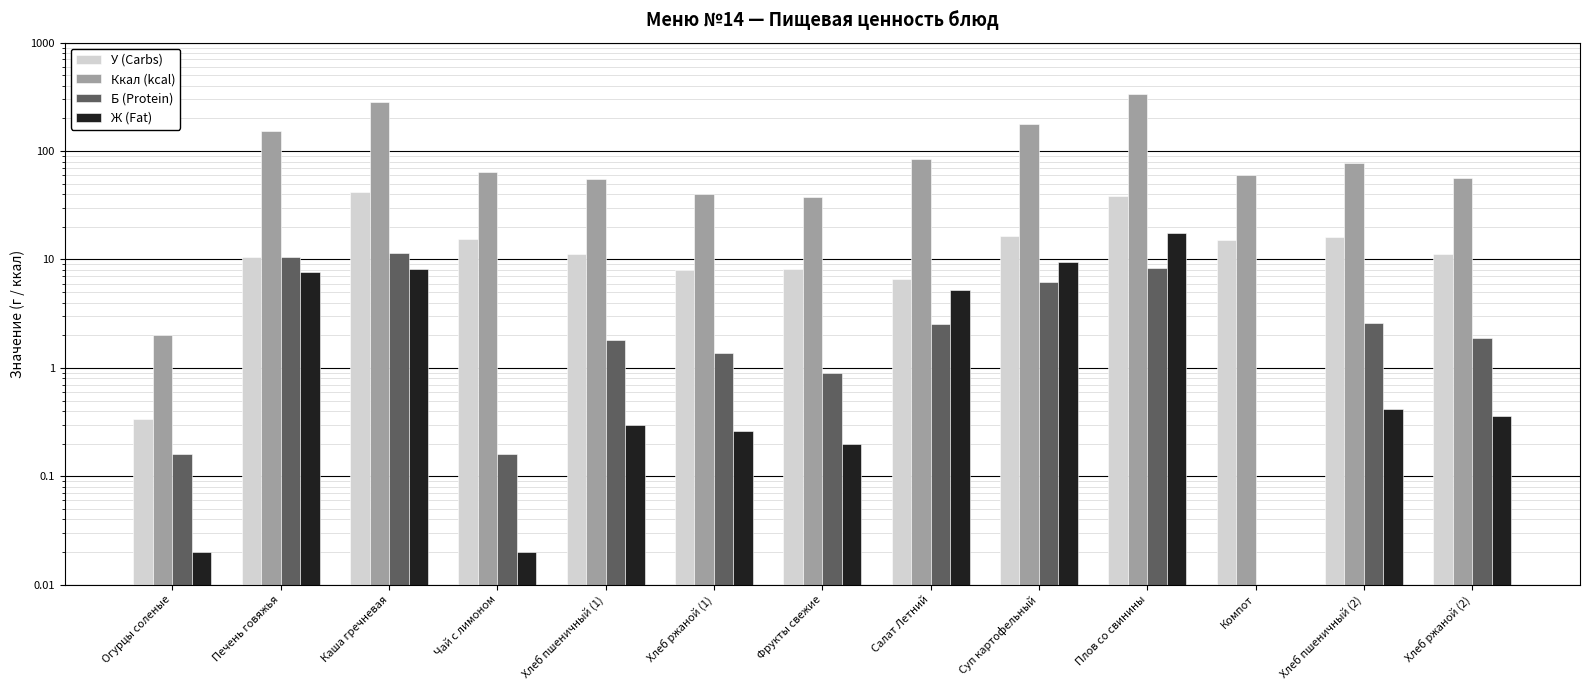

How many positive values does the Б (Protein) series have?

12